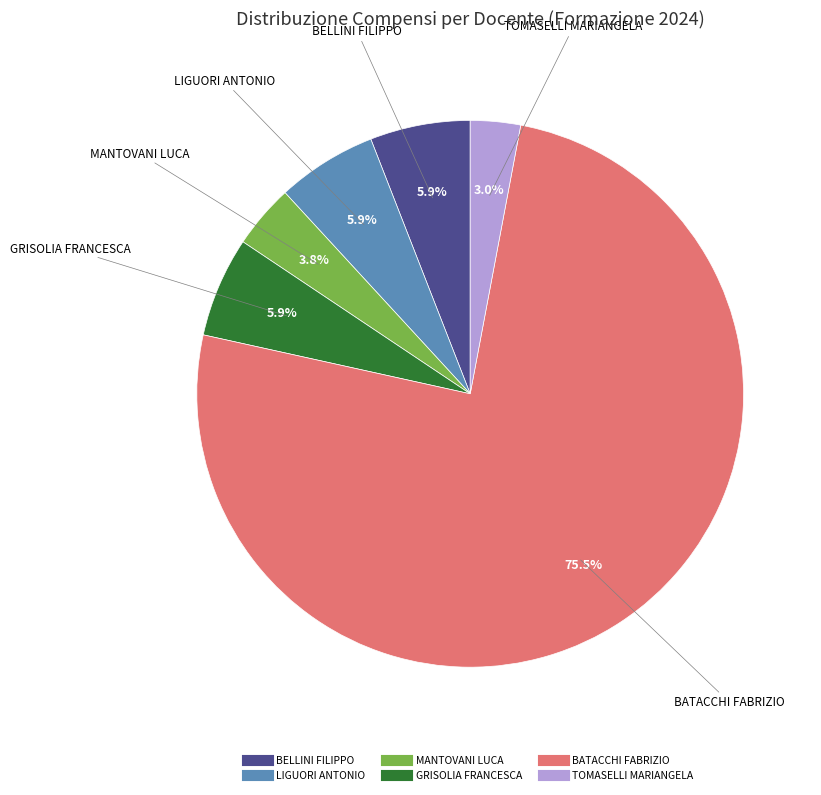

Is it true that LIGUORI ANTONIO is 1% of the pie?

False